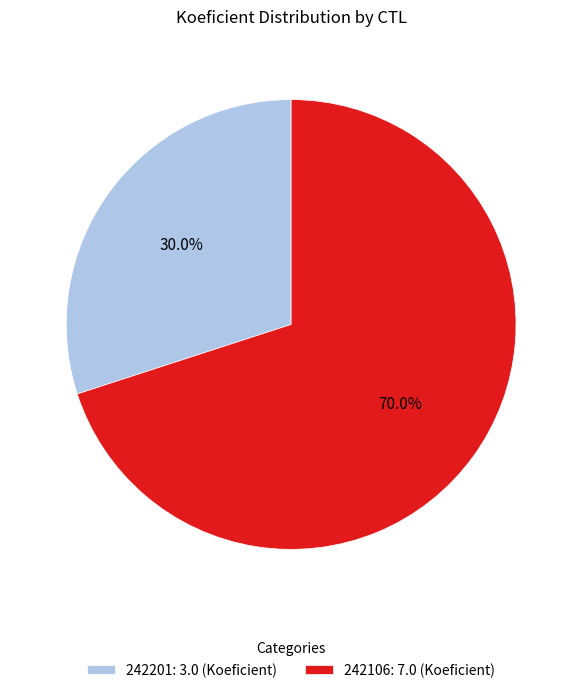

Is it true that 242106 is 70% of the pie?

True